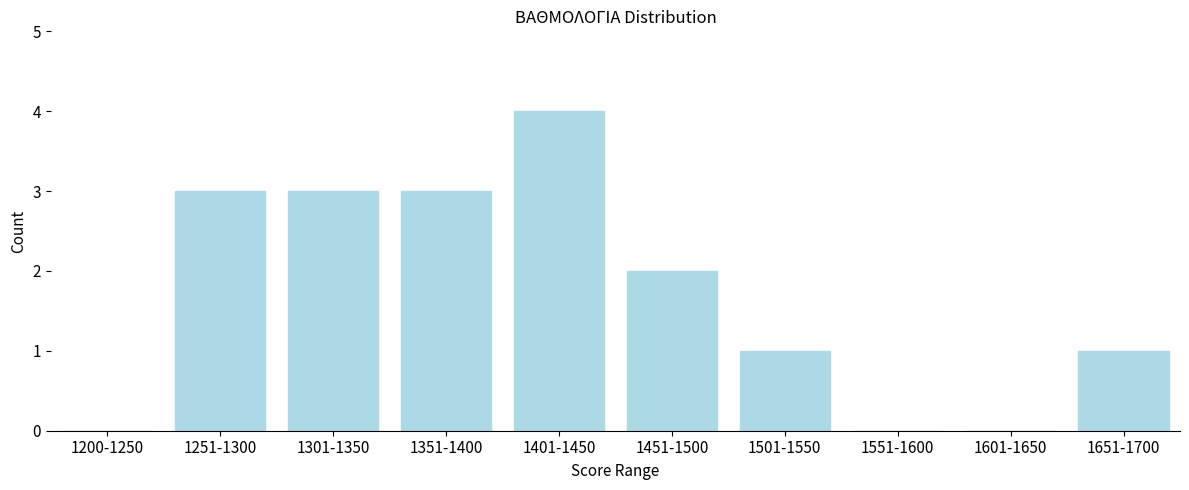

Reading left to right, extract all data points from this chart.

1200-1250=0	1251-1300=3	1301-1350=3	1351-1400=3	1401-1450=4	1451-1500=2	1501-1550=1	1551-1600=0	1601-1650=0	1651-1700=1